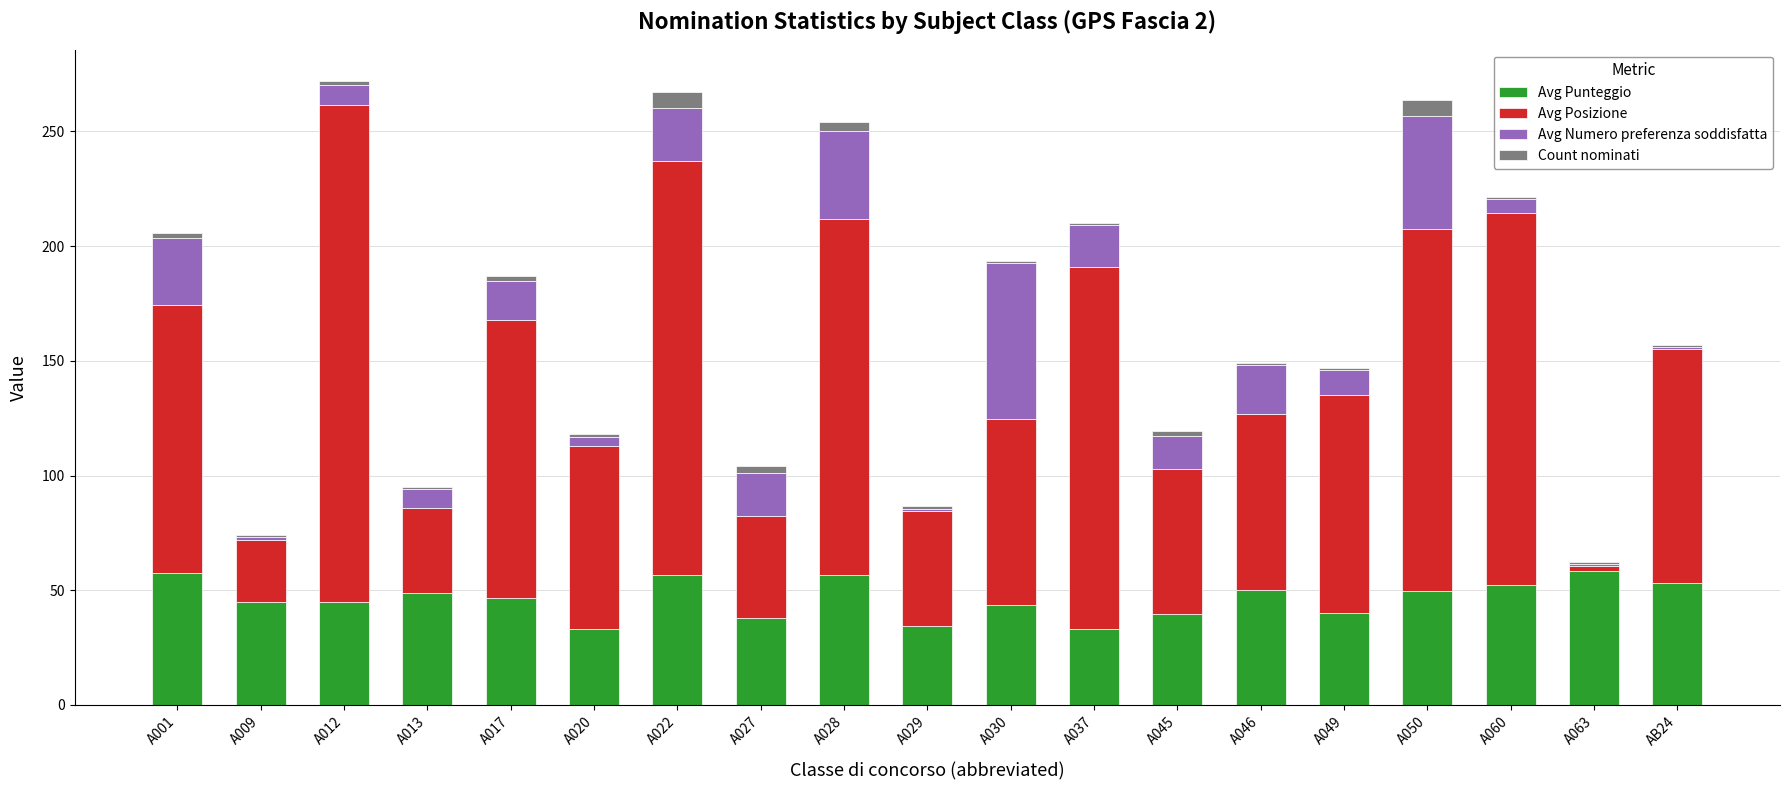

What is the difference between the maximum and second lowest values in the Avg Punteggio series?

25.5